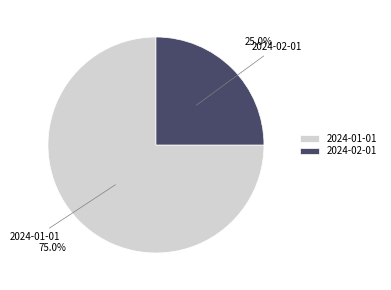

Which has a higher value, 2024-02-01 or 2024-01-01?

2024-01-01